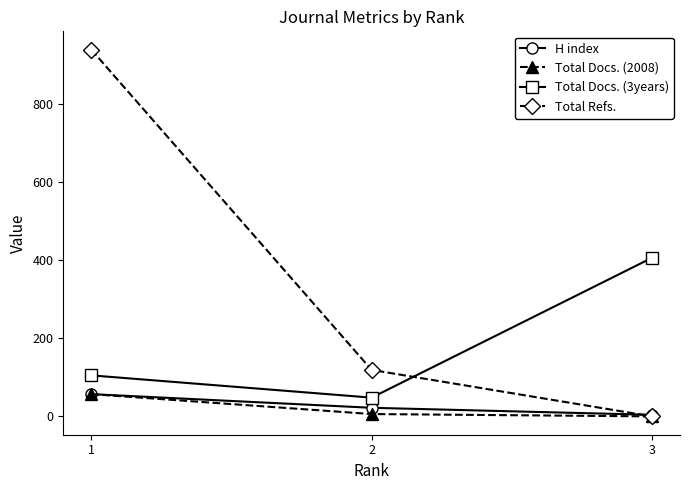

At which category is the sum across all series the highest?

1